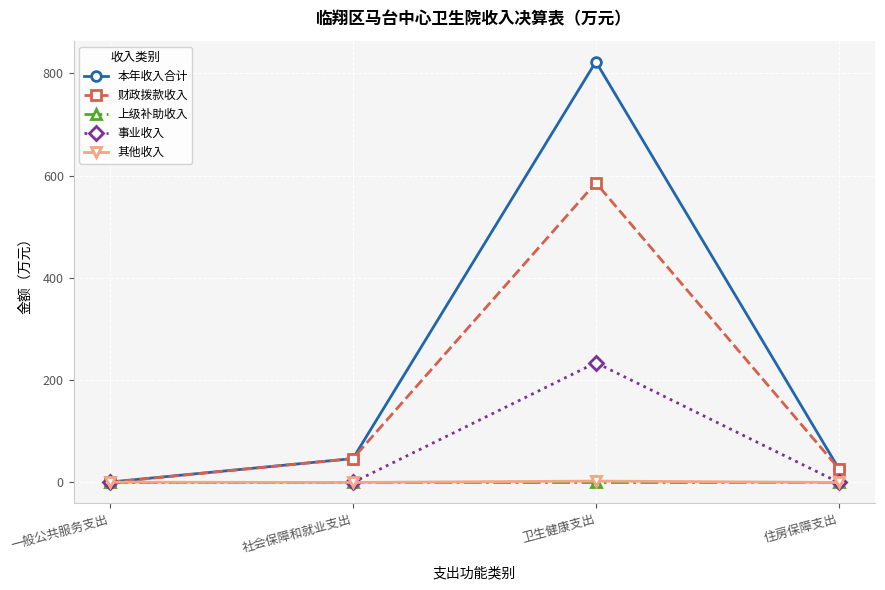

What are all the series names shown in the legend?

本年收入合计, 财政拨款收入, 上级补助收入, 事业收入, 其他收入